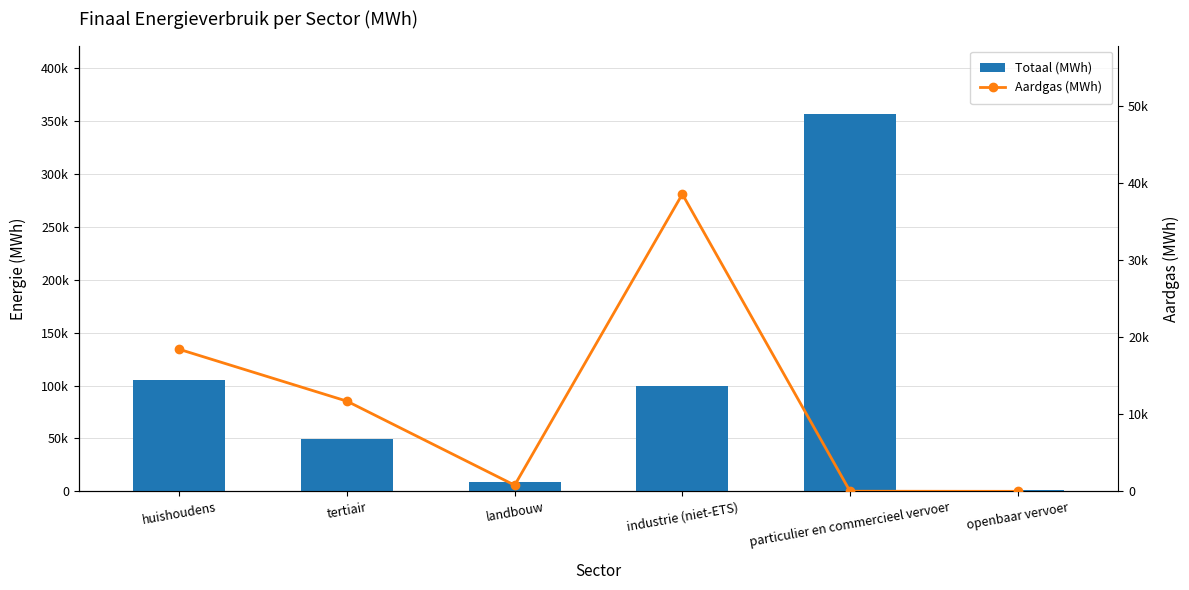

How many values in Aardgas (MWh) are above zero?

5